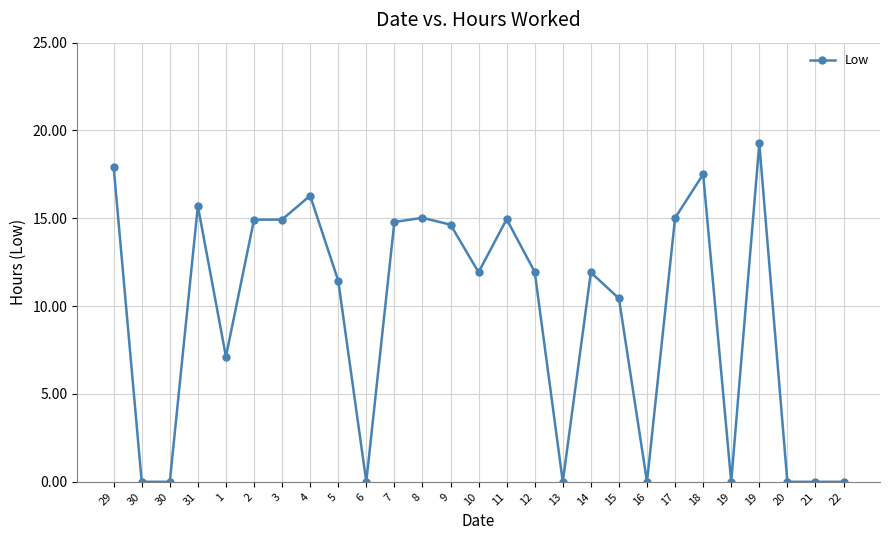

Is this an area chart (filled region under the line)?

No